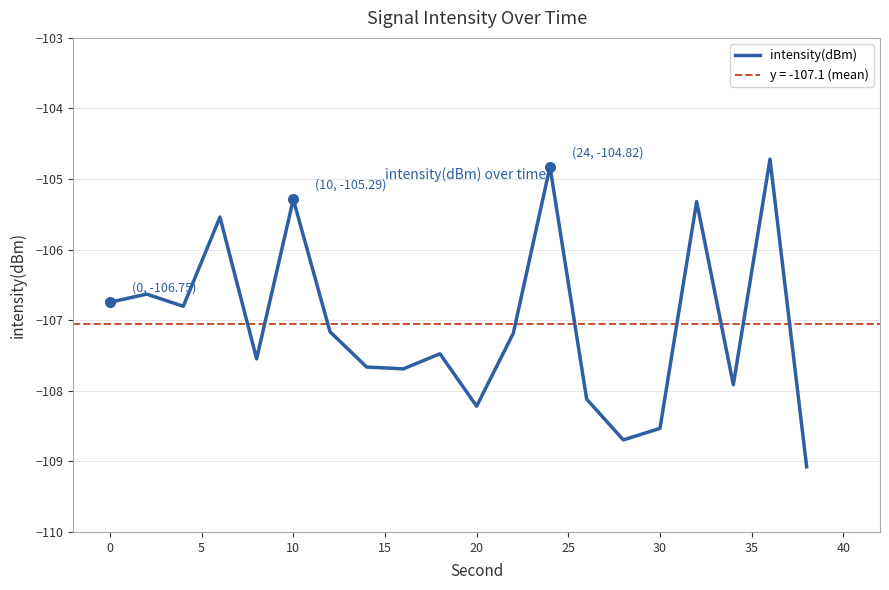

Is it true that intensity(dBm) equals -108.5 at 30?

True